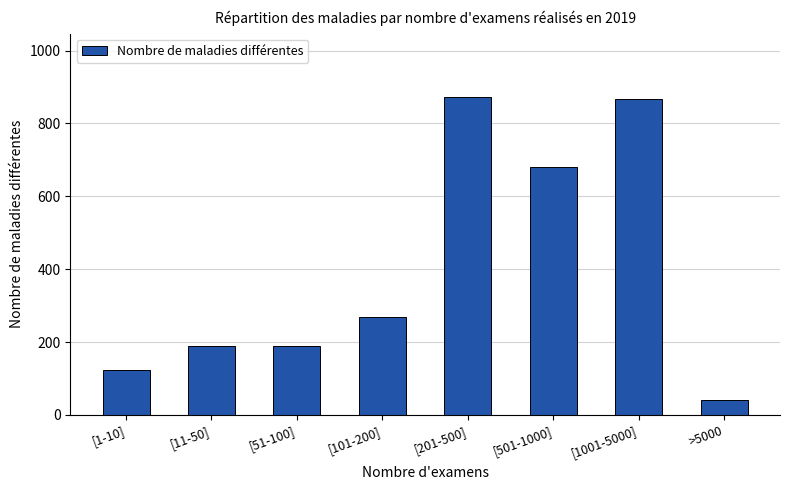

What is the ratio of the value at [101-200] to the value at [1001-5000]?

0.3